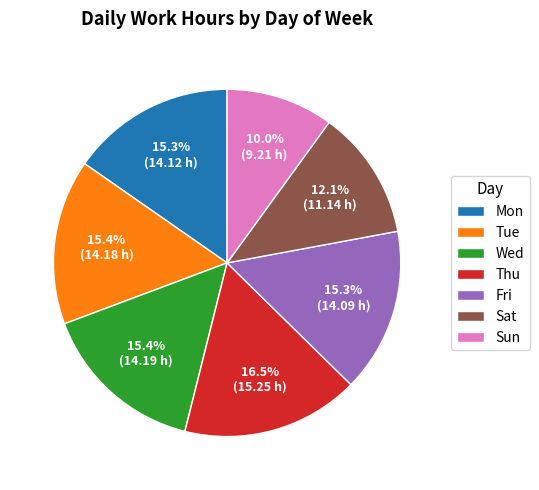

Which slice is the smallest?

Sun